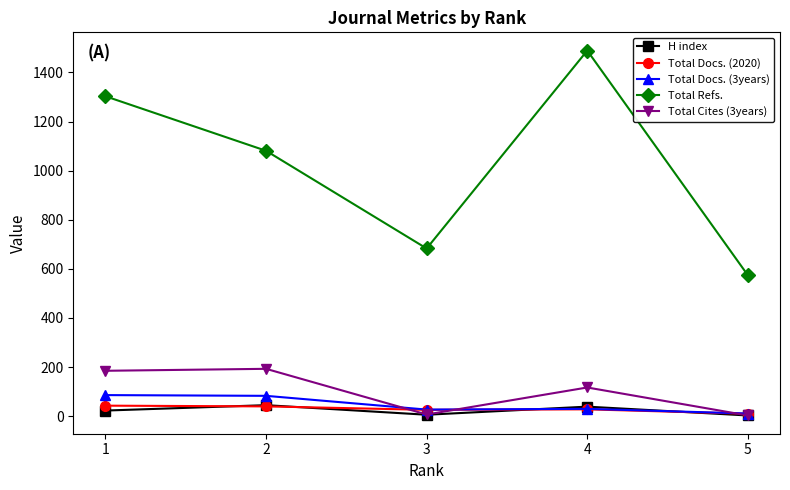

What is the value of the Total Docs. (3years) point at the 1st from the left?

86